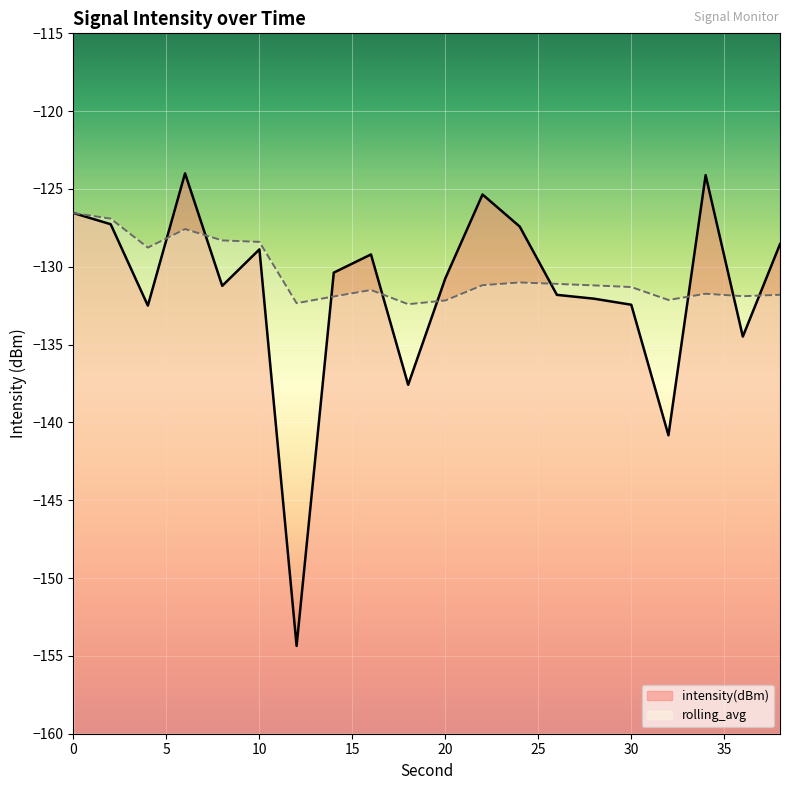

Between which two adjacent categories do intensity(dBm) and rolling_avg first intersect?

4 and 6